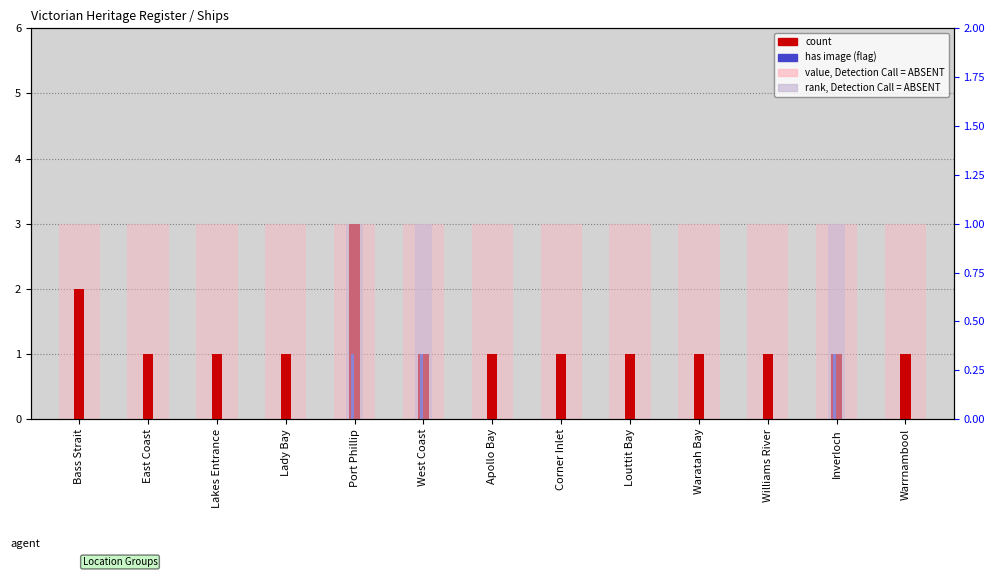

Which series has the largest total across all categories?

value, Detection Call = ABSENT